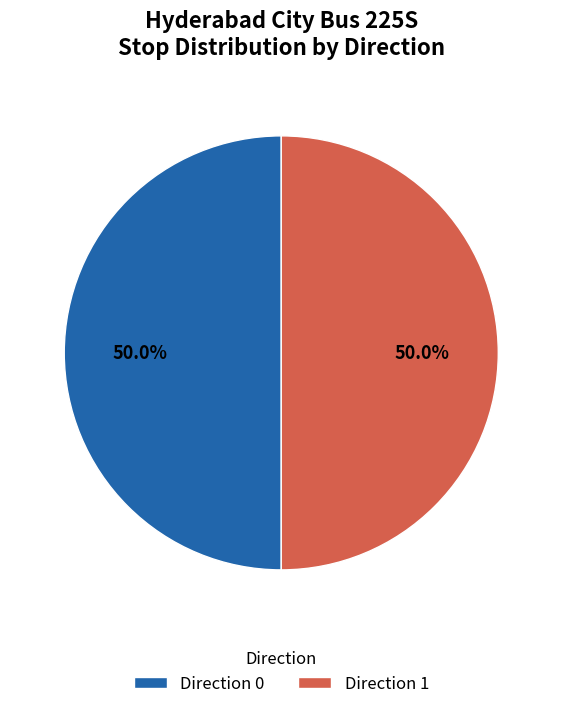

What is the total percentage of Direction 0 and Direction 1?

100.0%